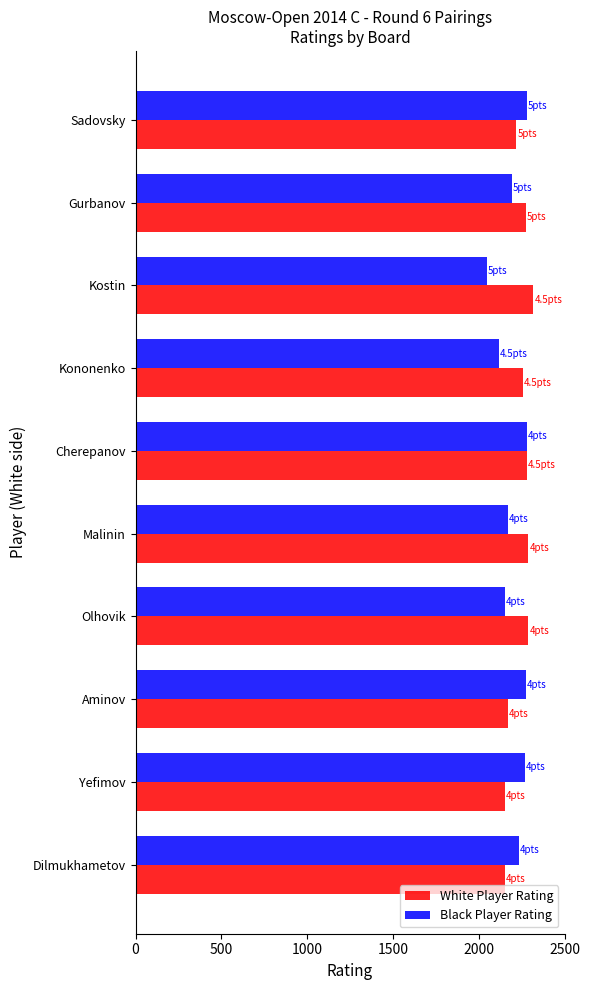

Count the number of categories in the chart.

10